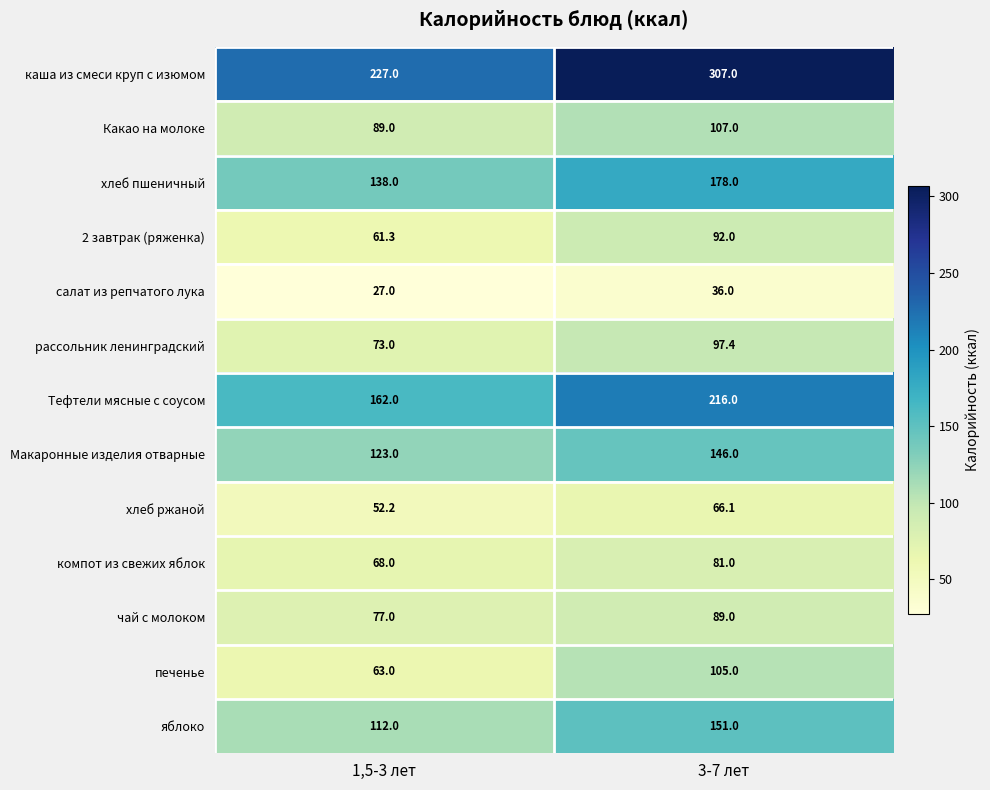

Which series has the largest range (max minus min)?

каша из смеси круп с изюмом